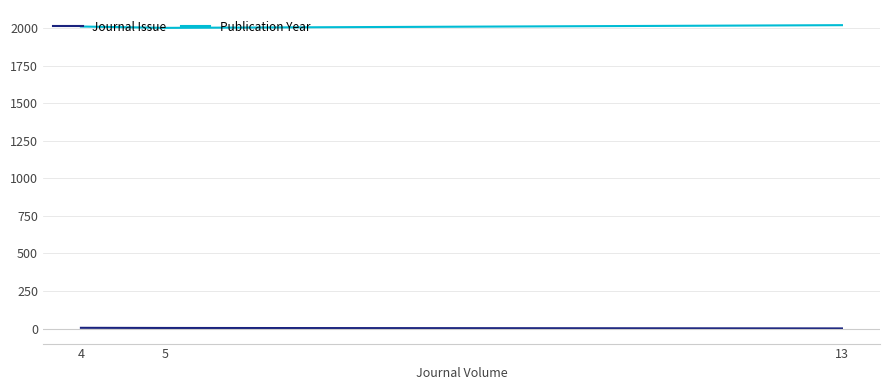

Is the value of Publication Year at 5 greater than the value of Journal Issue at 13?

Yes